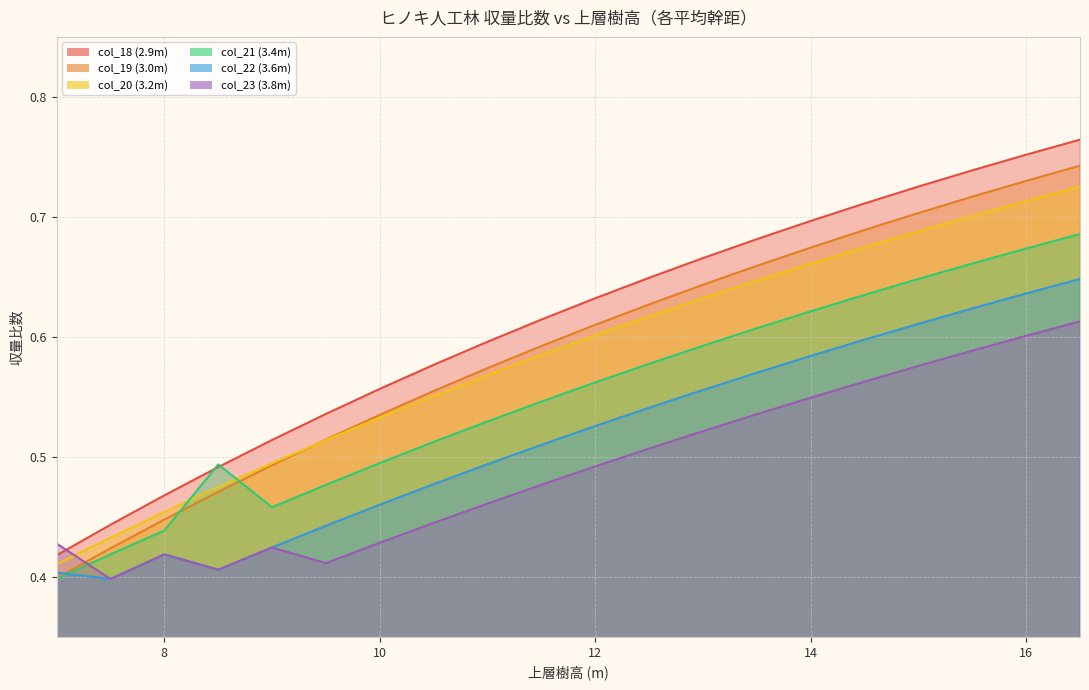

Rank the categories by col_20 (3.2m) value from highest to lowest.

16.5, 16, 15.5, 15, 14.5, 14, 13.5, 13, 12.5, 12, 11.5, 11, 10.5, 10, 9.5, 9, 8.5, 8, 7.5, 7